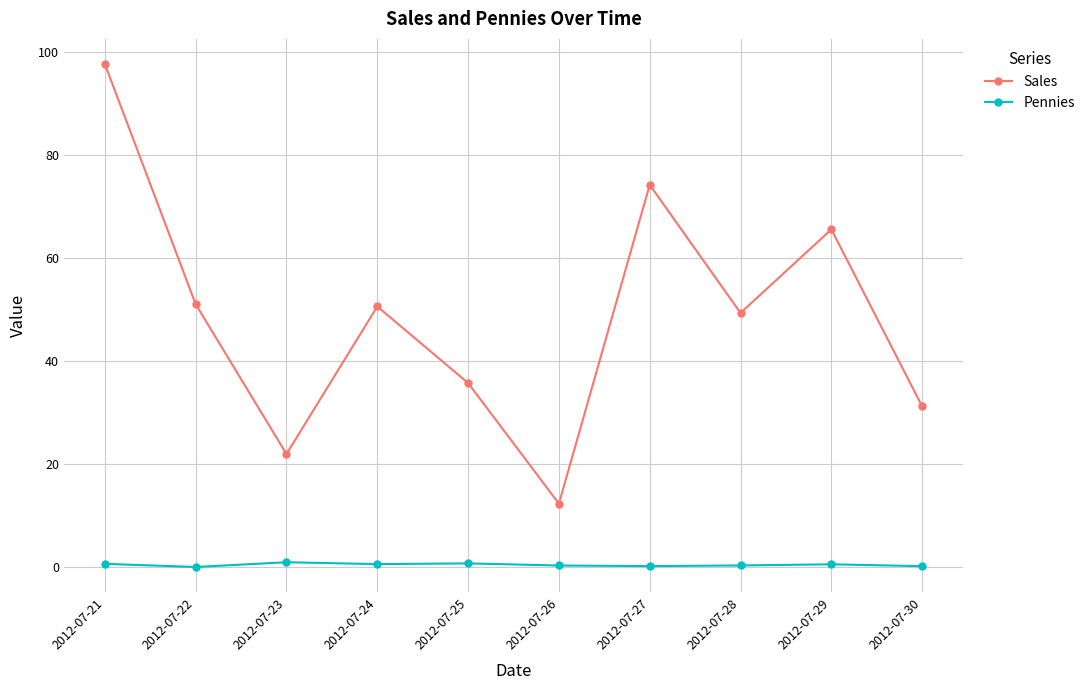

True or false: Sales has more than 1 points higher than both neighbors.

True